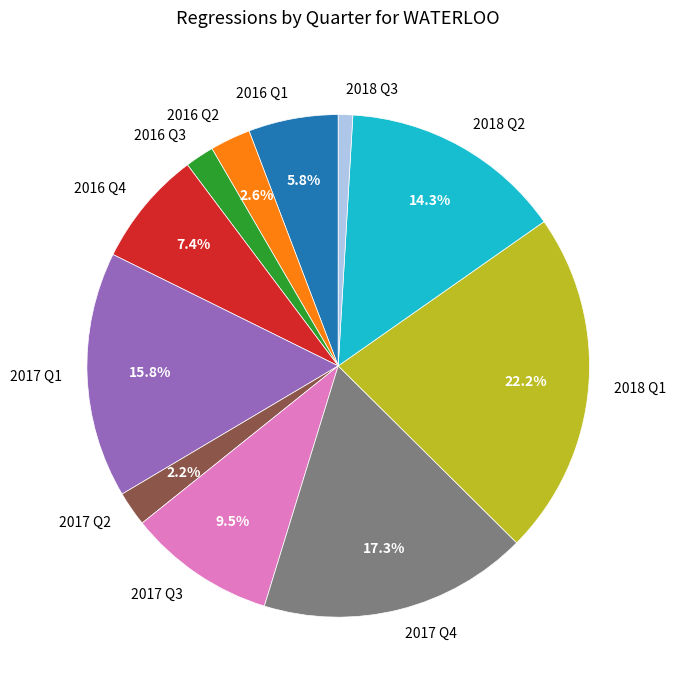

Combined, do 2016 Q2 and 2017 Q2 account for over 50%?

No